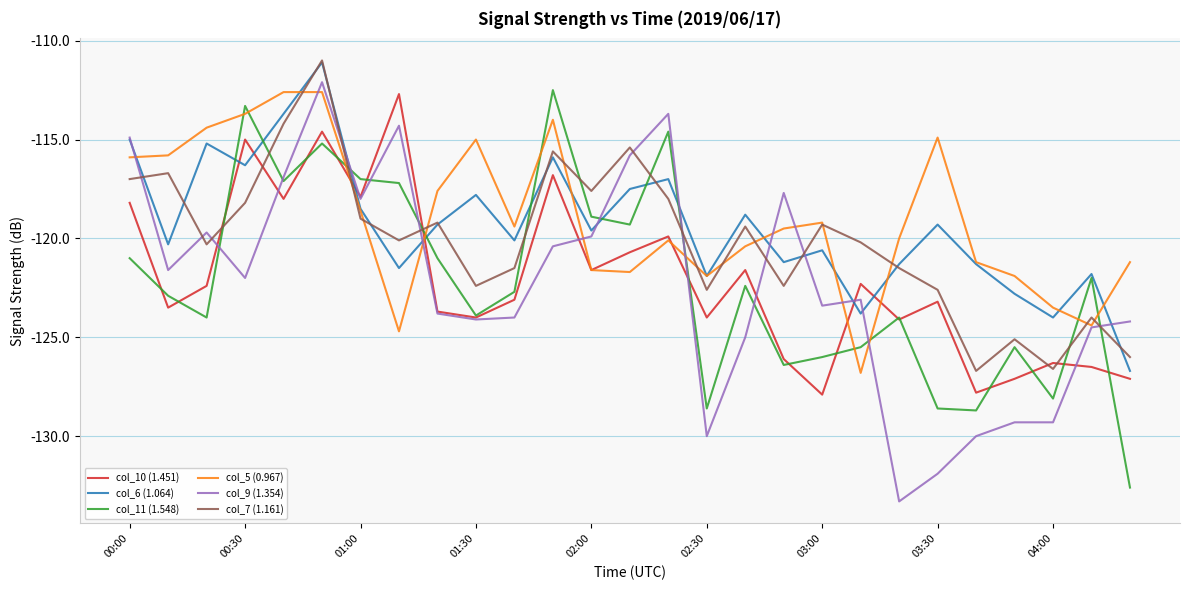

What is the maximum value shown in the chart?

-111.0